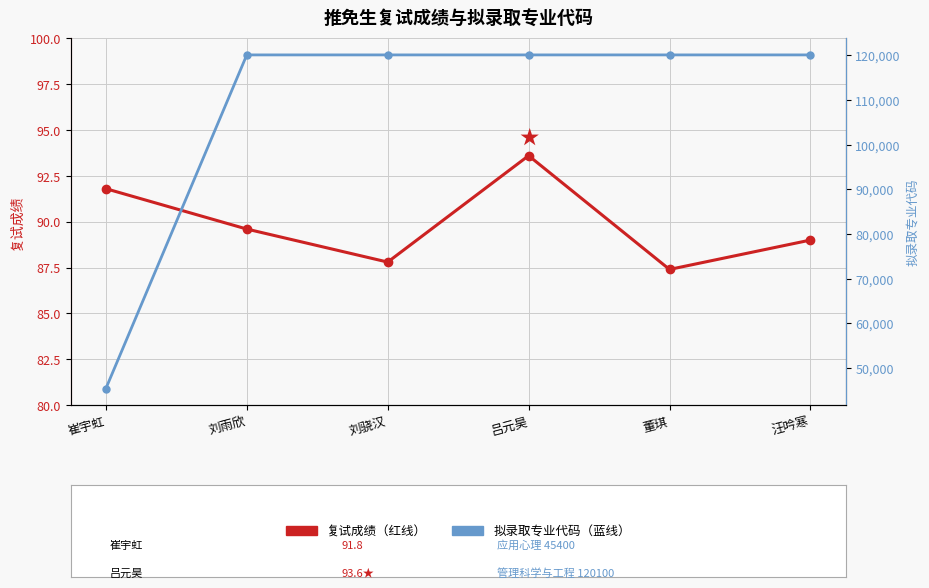

What is the label of the 2nd point from the right?

董琪